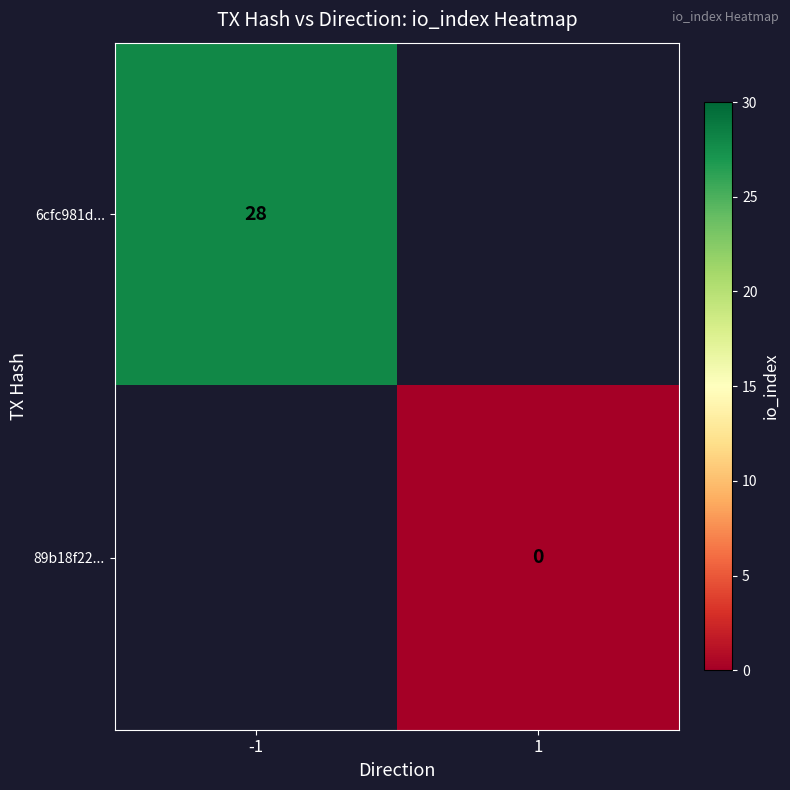

True or false: 6cfc981d... has a value of 28 at -1.

True